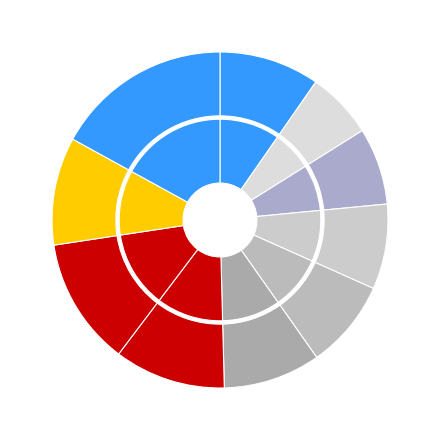

Is it true that pct15 is 16% of the pie?

False